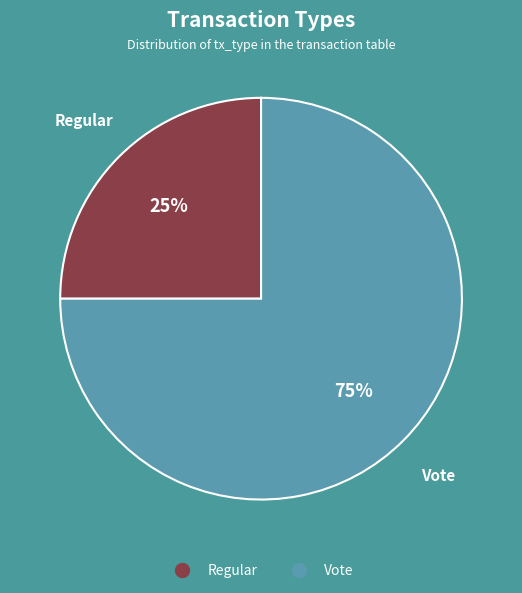

Count the number of slices in the pie.

2